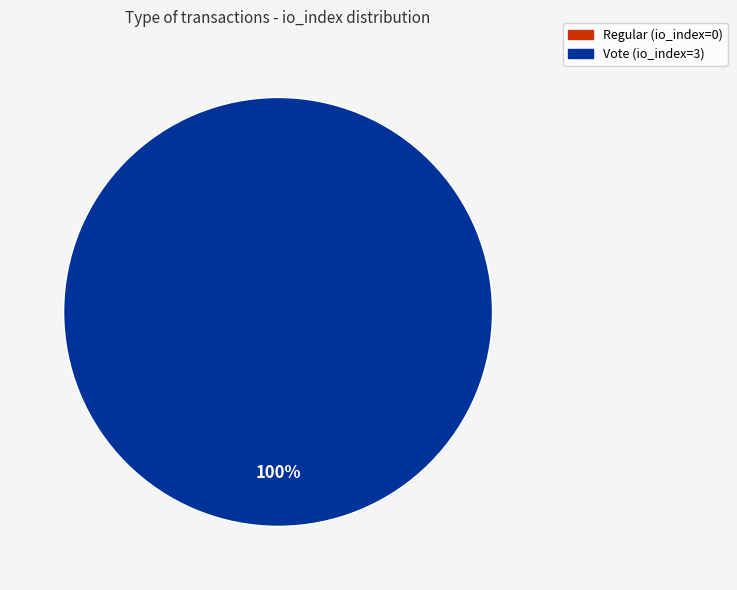

Count the number of slices in the pie.

2